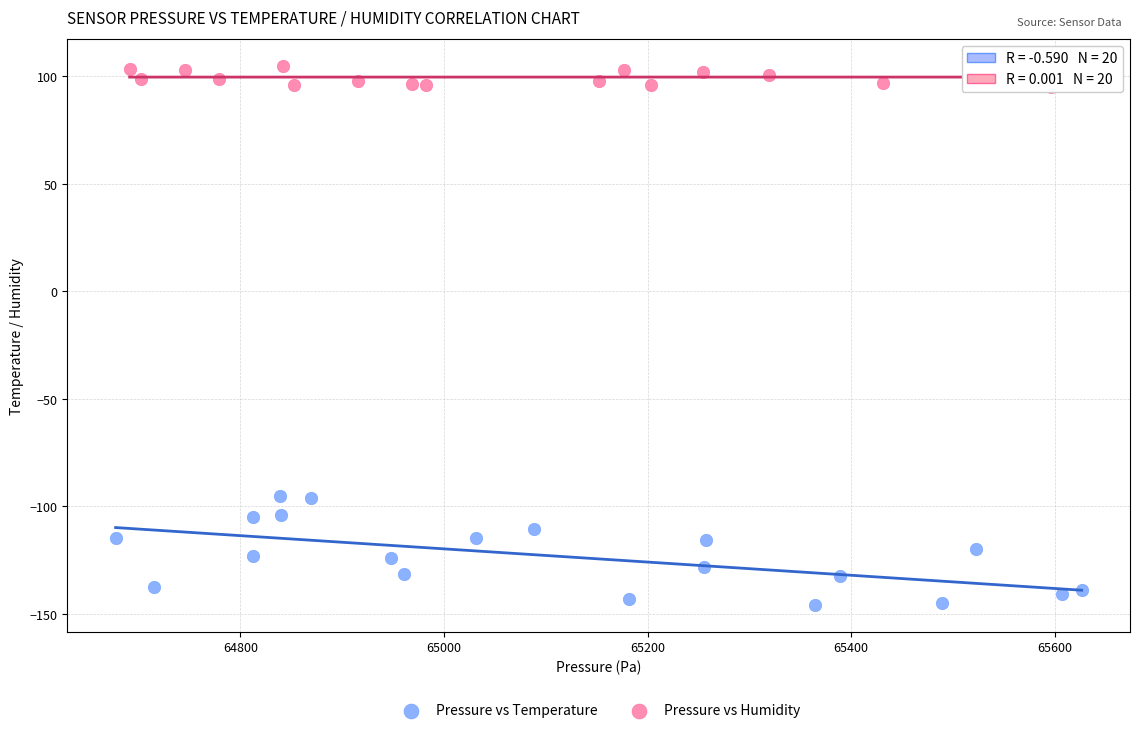

What are all the series names shown in the legend?

Pressure vs Temperature, Pressure vs Humidity